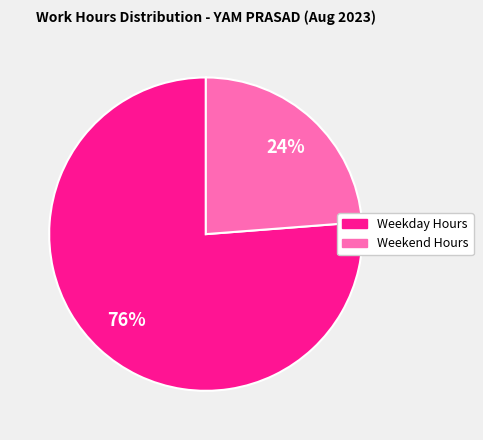

Between Weekend Hours and Weekday Hours, which is larger?

Weekday Hours